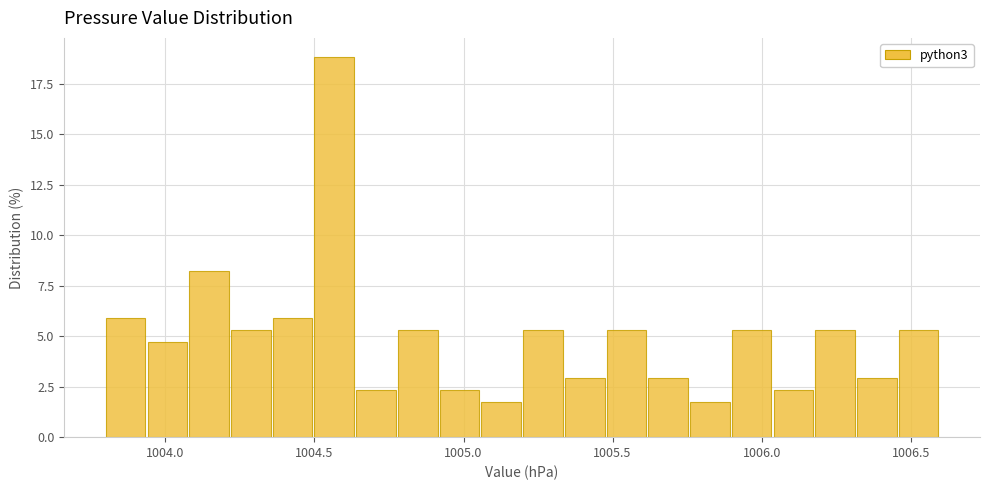

Around what value on the x-axis is the tallest bar? Give the approximate position of its centre, as read against the axis.

1004.55